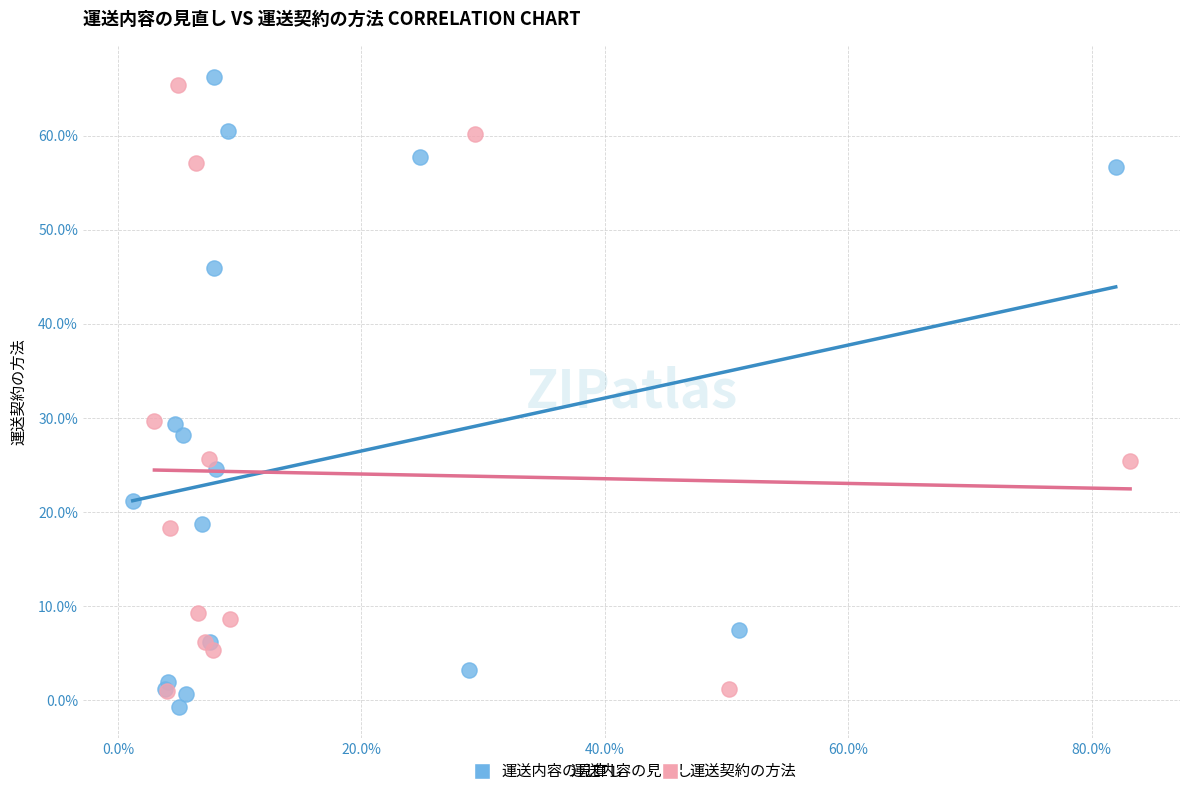

What are all the series names shown in the legend?

運送内容の見直し, 運送契約の方法